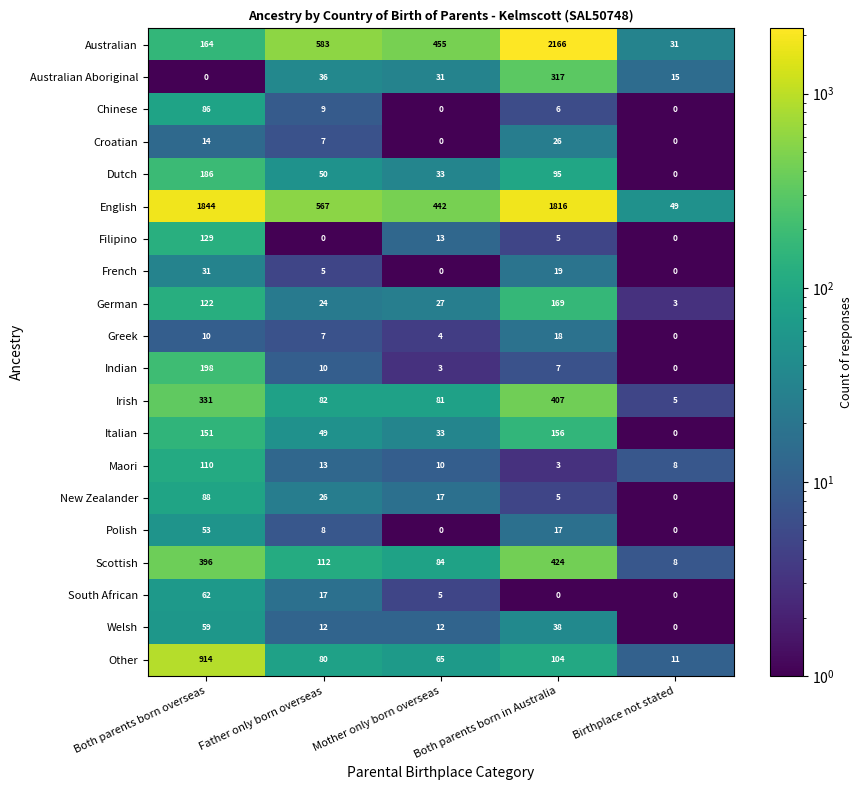

True or false: Australian Aboriginal has a value of 488 at Both parents born in Australia.

False